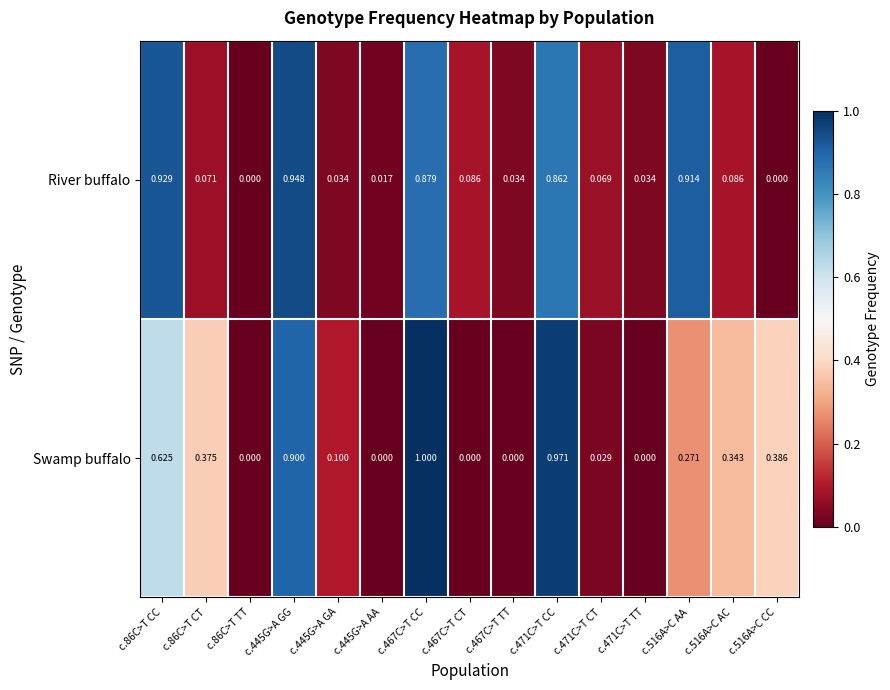

Which series has the largest range (max minus min)?

Swamp buffalo